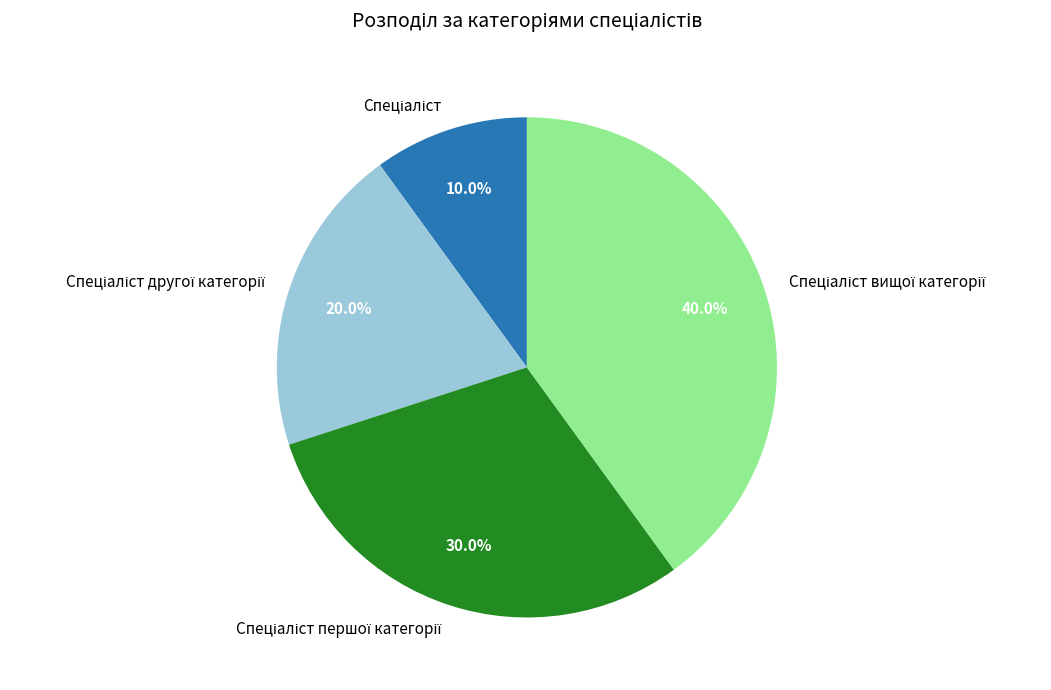

Does any single category account for the majority?

No